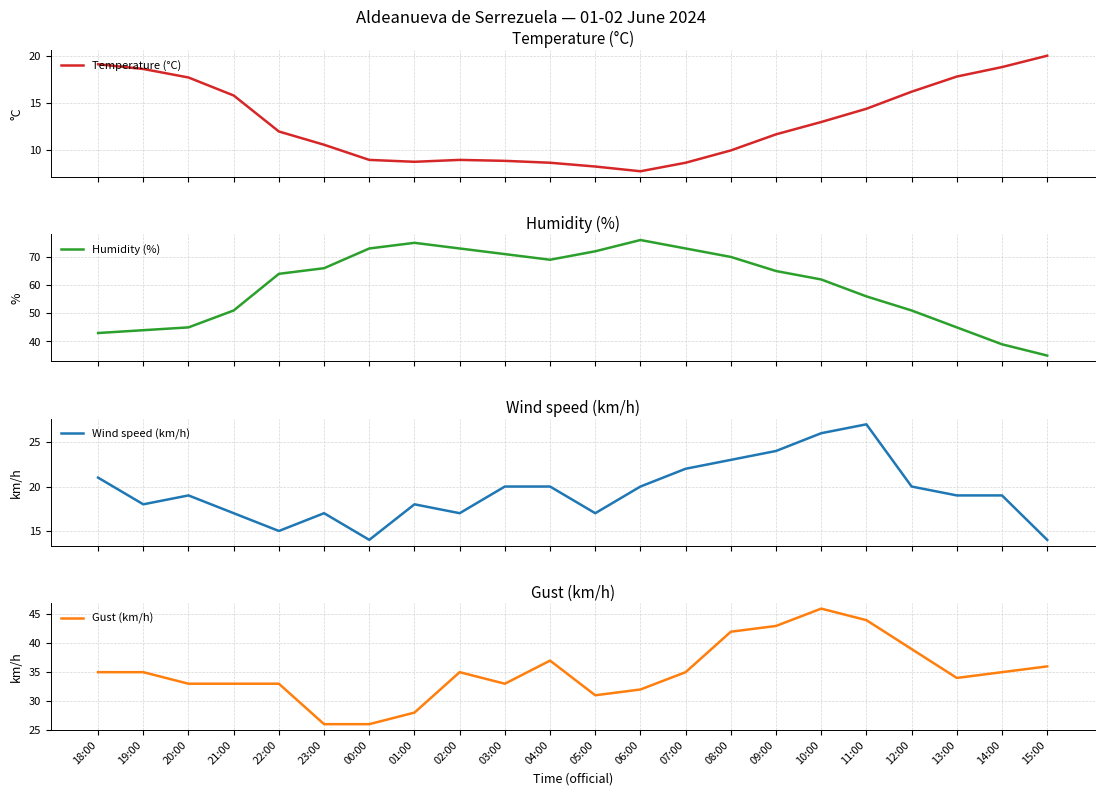

What is the average value of the Temperature (°C) series?

12.9